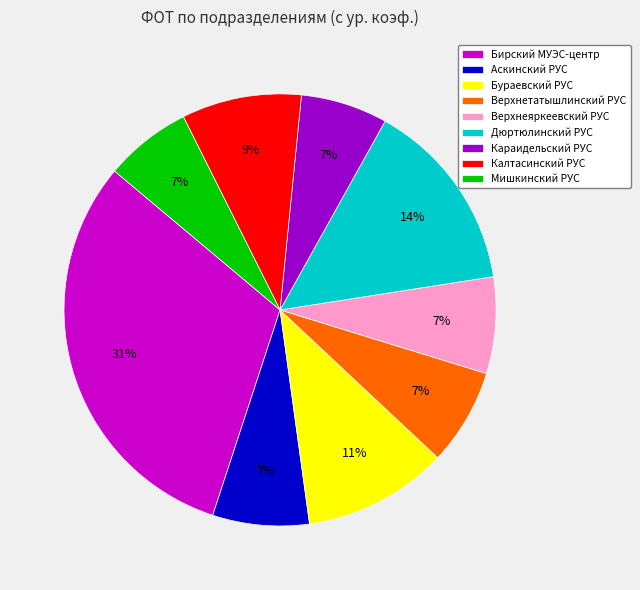

Combined, do Дюртюлинский РУС and Верхнетатышлинский РУС account for over 50%?

No